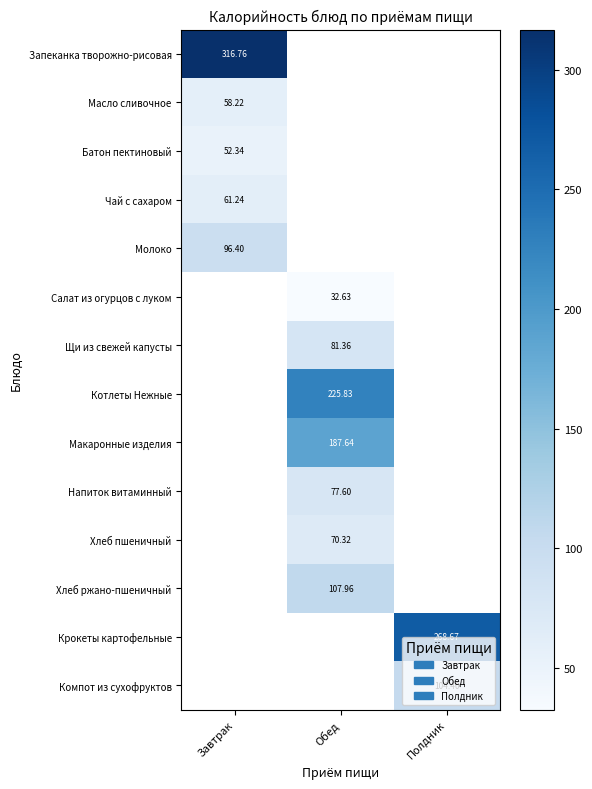

How many data points in Макаронные изделия are above 187?

1